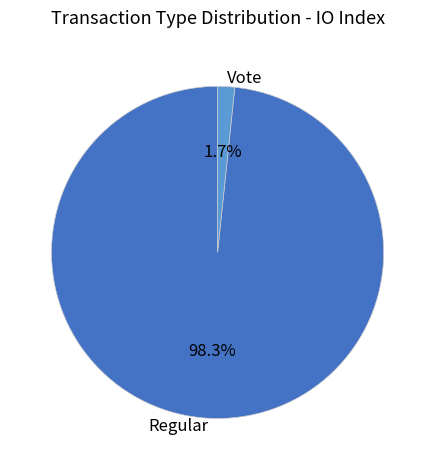

Which slice represents more than half of the pie?

Regular